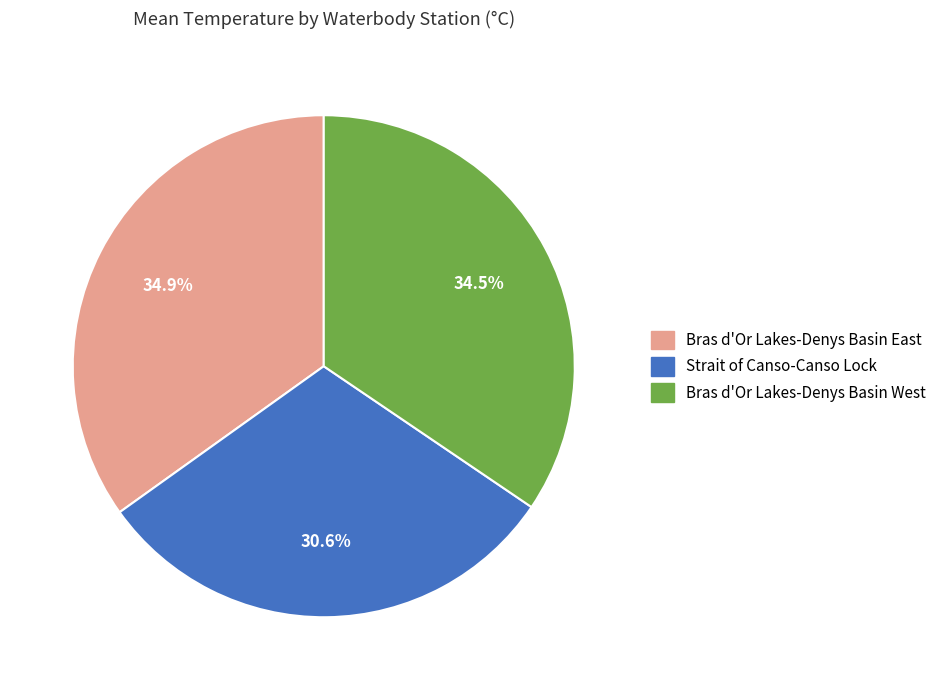

Does any single category account for the majority?

No